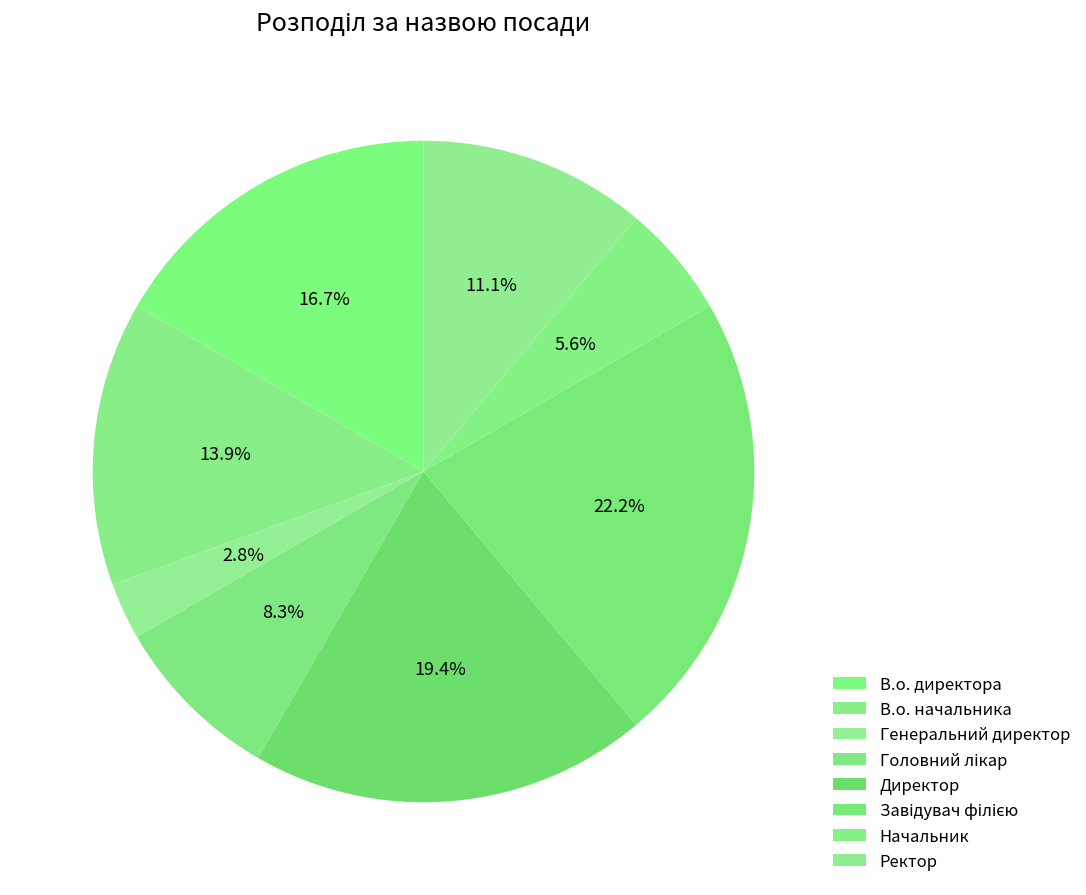

To the nearest percent, what is the combined percentage of Ректор and Головний лікар?

19%